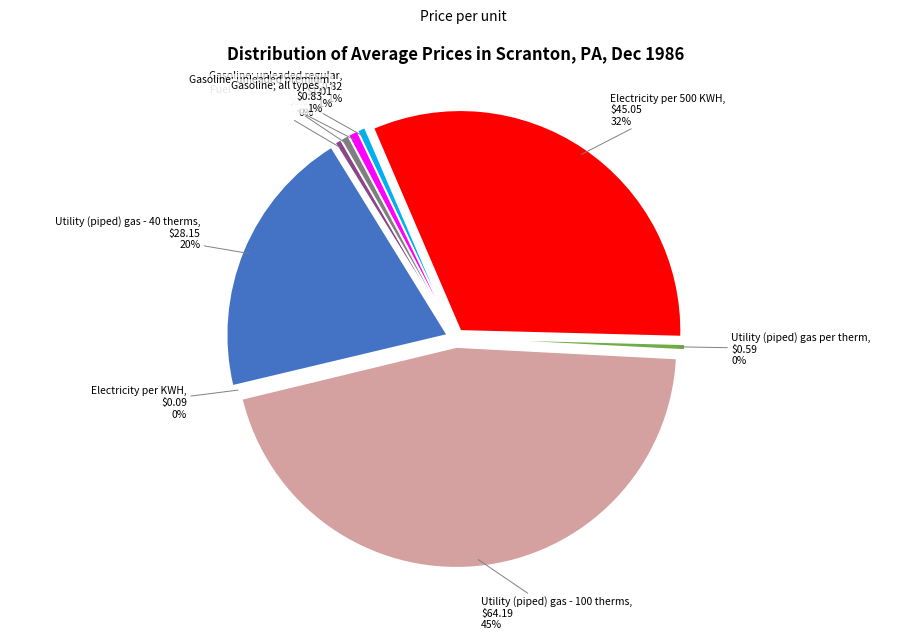

What portion of the pie excludes Electricity per 500 KWH?

68.1%